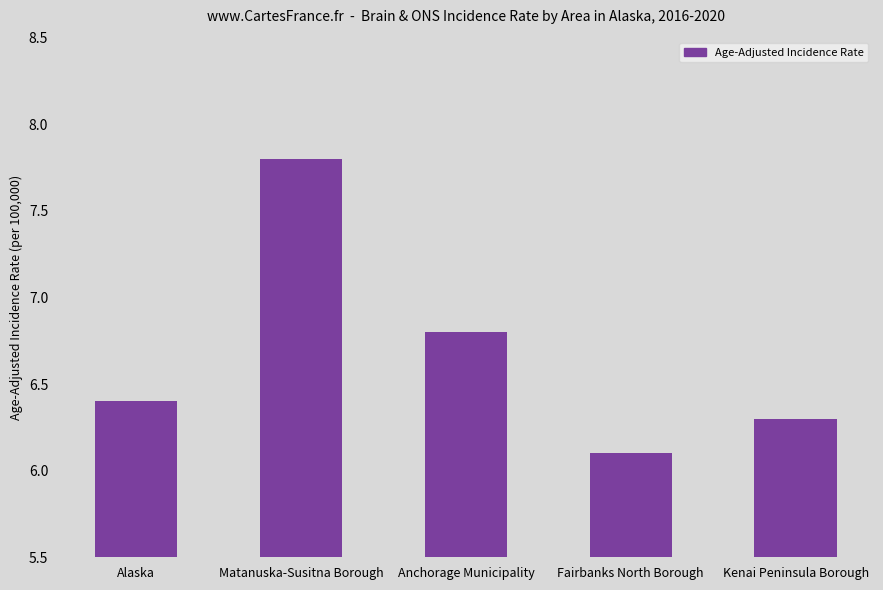

Count the number of data series in this chart.

1